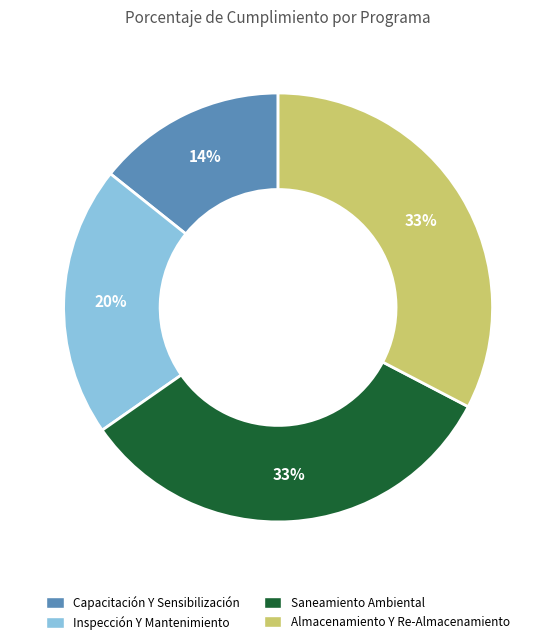

To the nearest percent, what is the average slice percentage?

25%